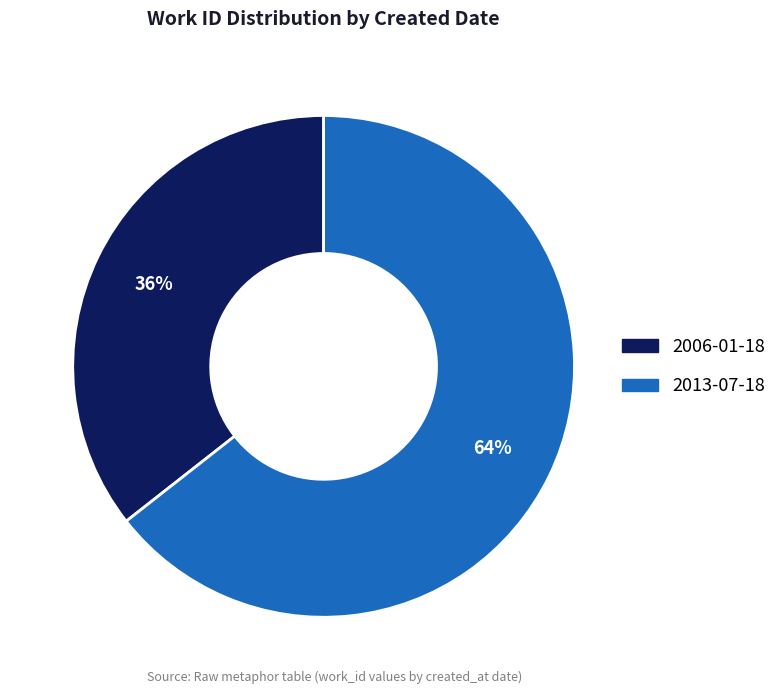

Which category has the smallest portion of the pie?

2006-01-18